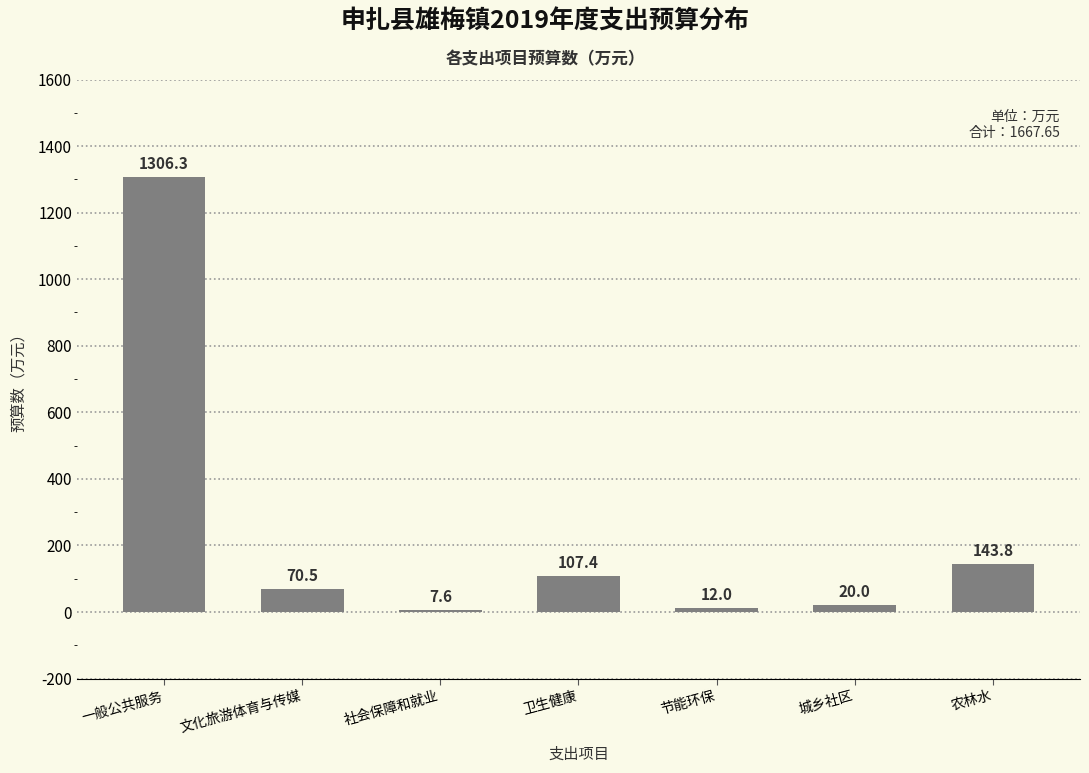

Reading right to left, extract all data points from this chart.

农林水=143.8	城乡社区=20.0	节能环保=12.0	卫生健康=107.4	社会保障和就业=7.6	文化旅游体育与传媒=70.5	一般公共服务=1306.3